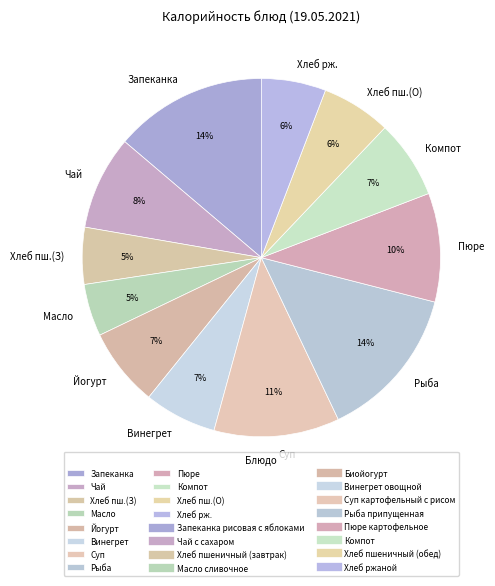

Is the sum of Винегрет and Запеканка greater than half?

No